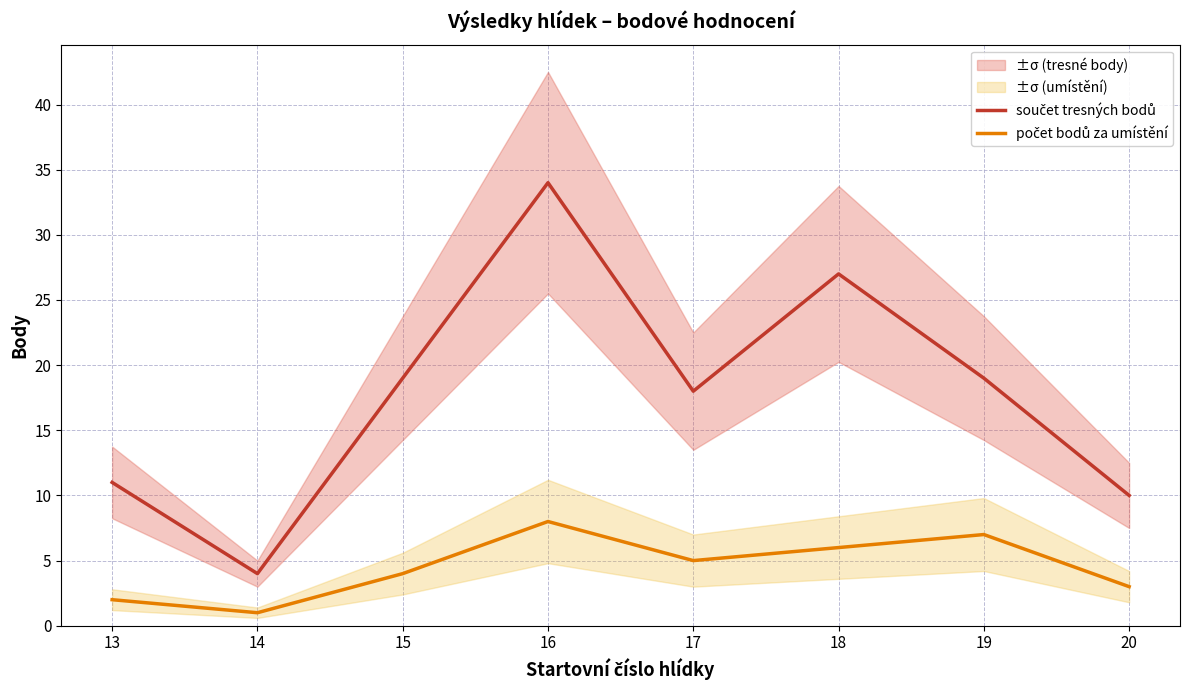

True or false: počet bodů za umístění and součet tresných bodů intersect in this chart.

False